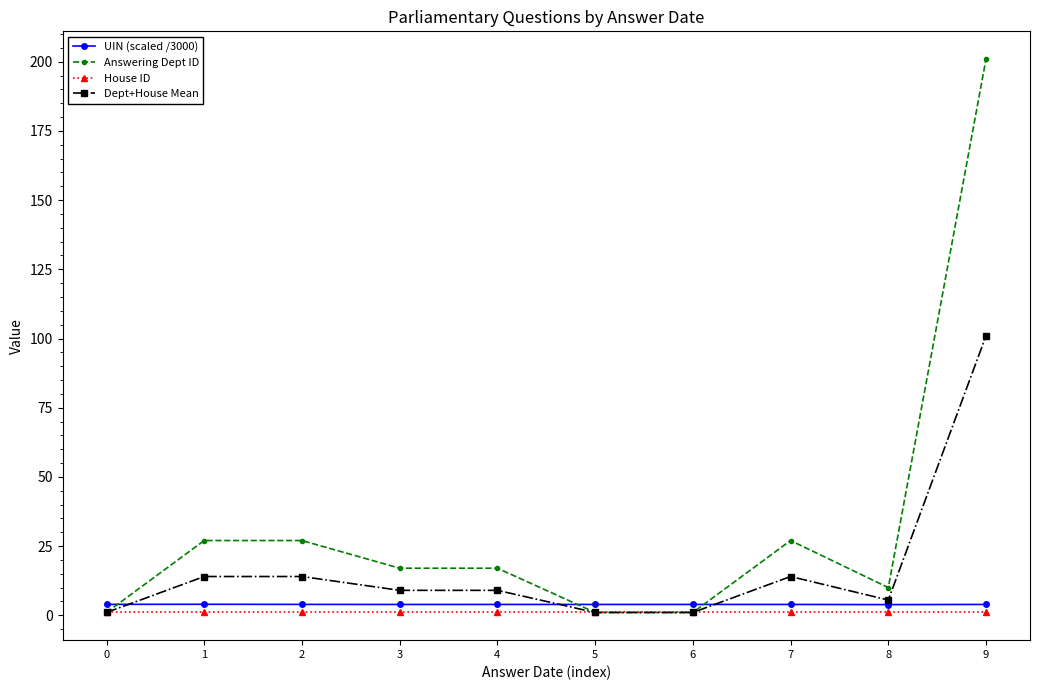

At which label does Answering Dept ID reach its peak?

9